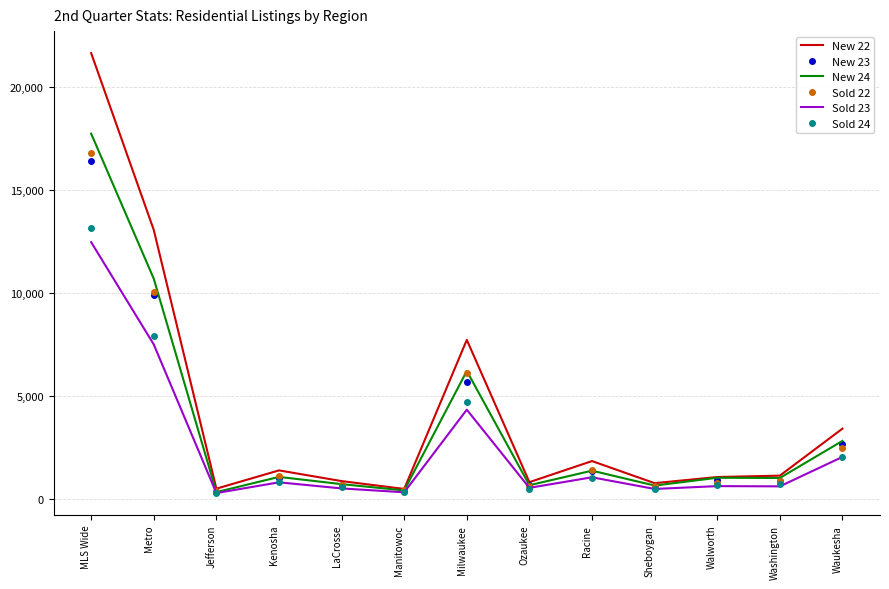

At which category does the chart reach its peak across all series?

MLS Wide